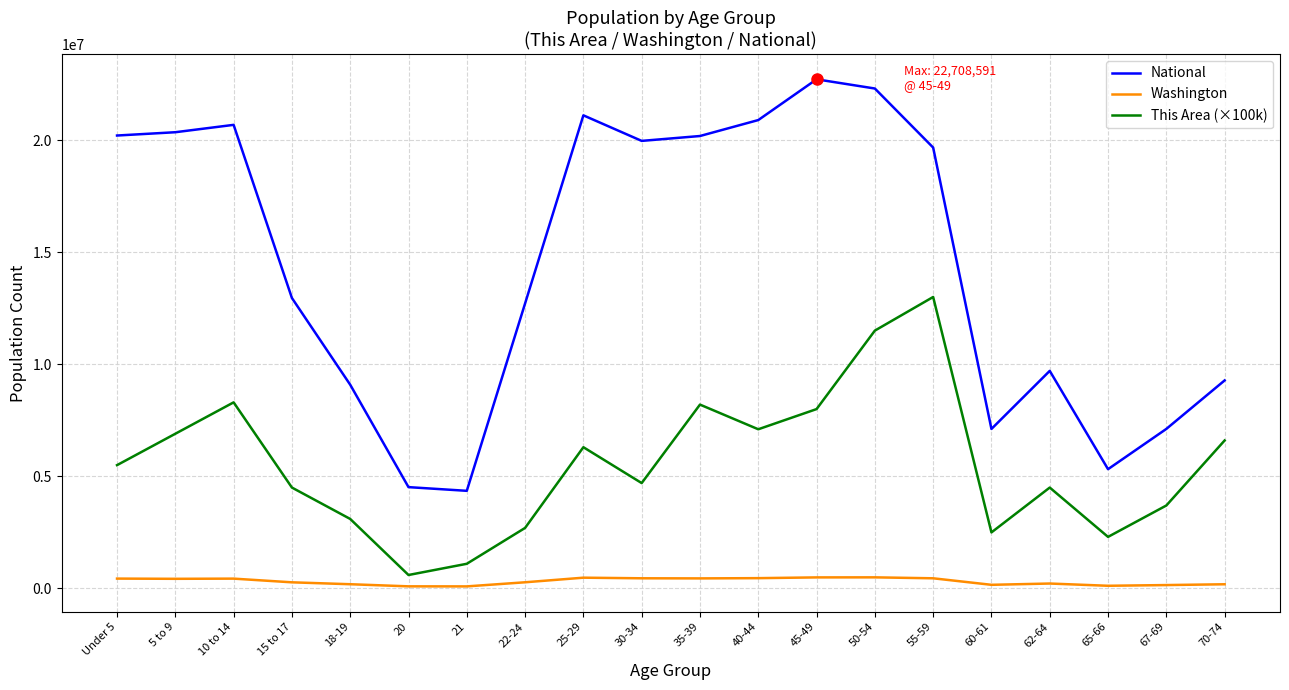

In National, how many points are higher than both neighbors (excluding endpoints)?

4